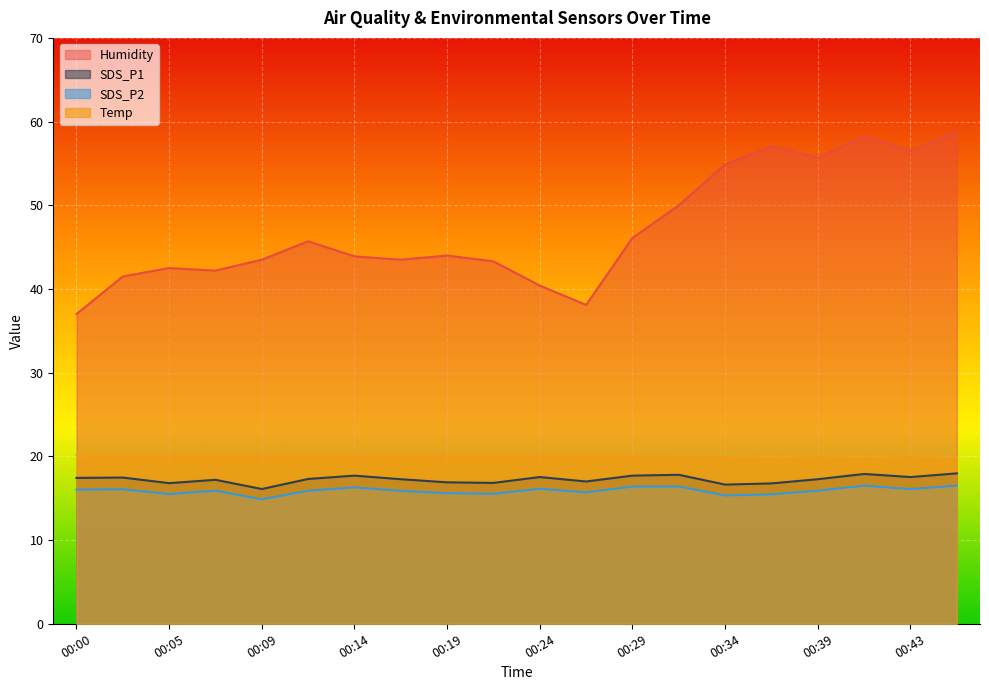

What is the value of the SDS_P1 point at the 10th from the left?

16.8